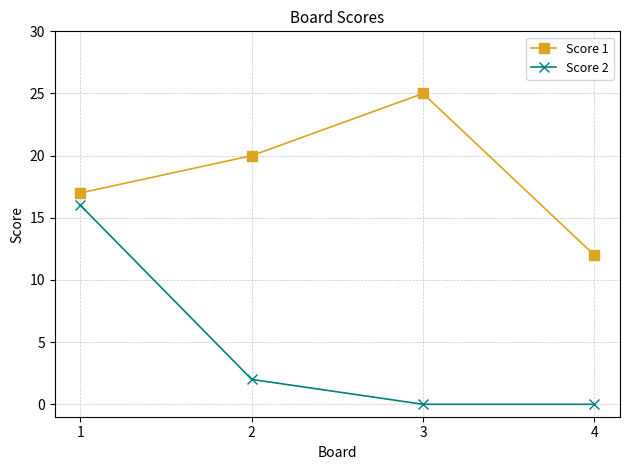

What is the value of the Score 2 point at the 1st from the left?

16